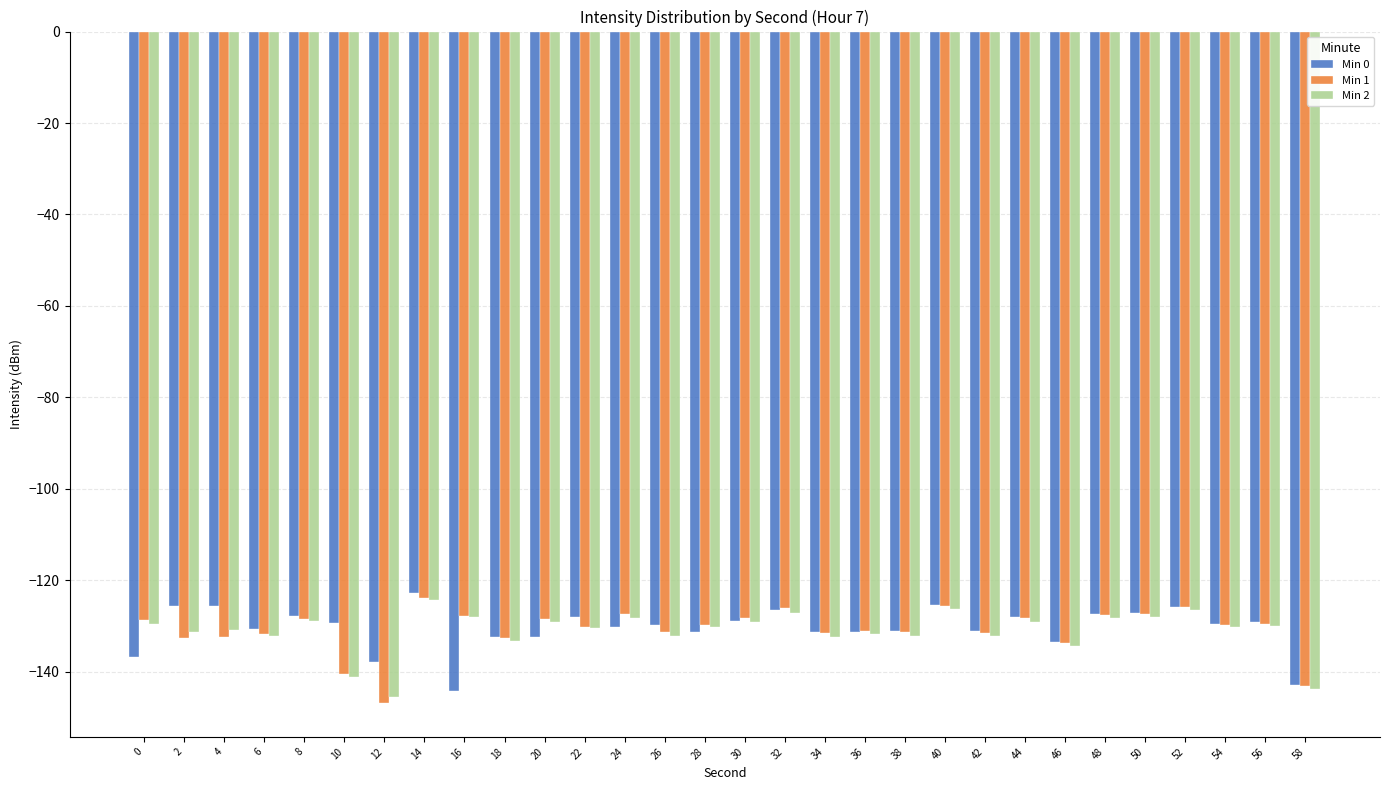

At which category does the chart reach its peak across all series?

14